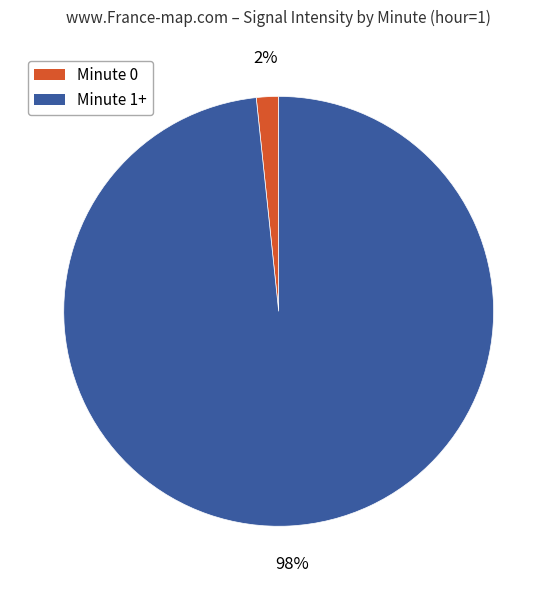

To the nearest percent, what is the average slice percentage?

50%